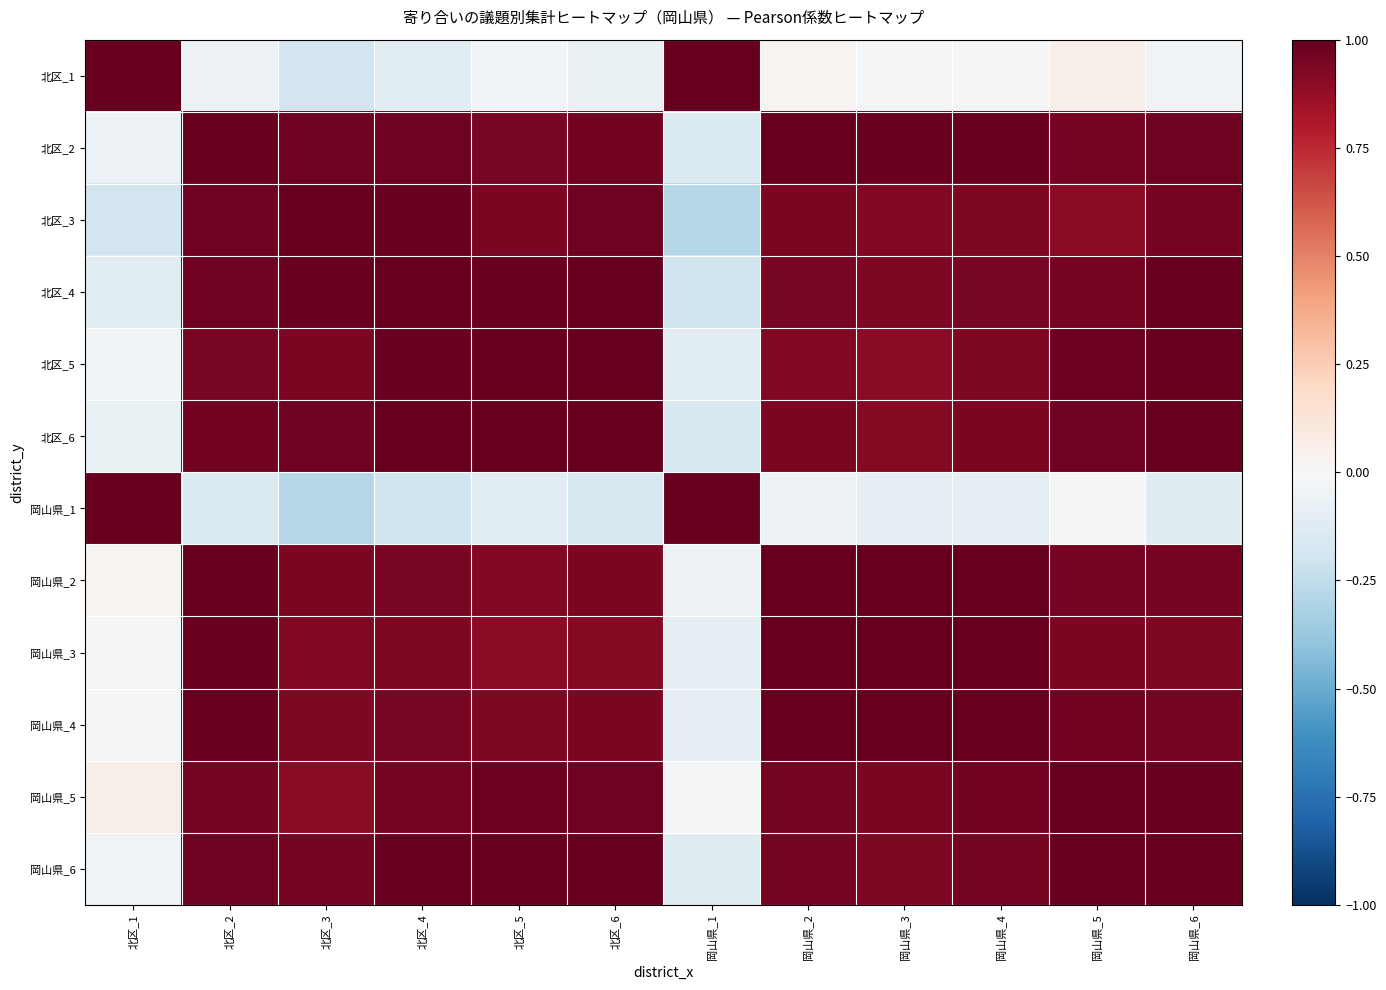

What is the total value across all series at 岡山県_4?

9.6